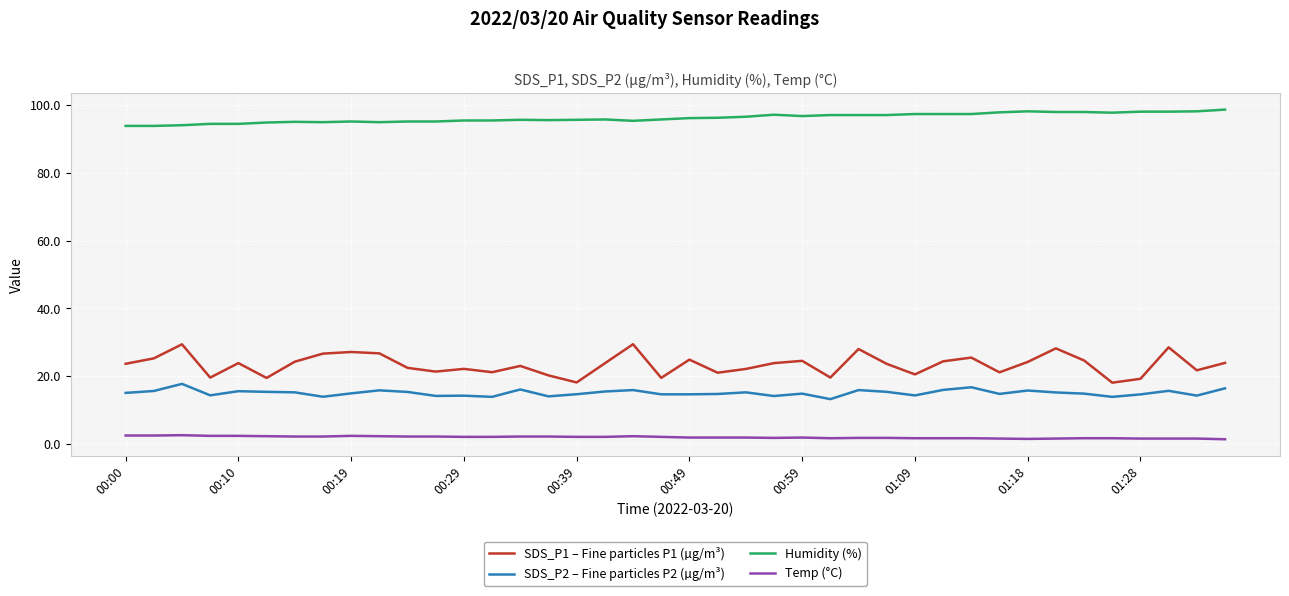

What is the minimum value for Humidity (%)?

93.8